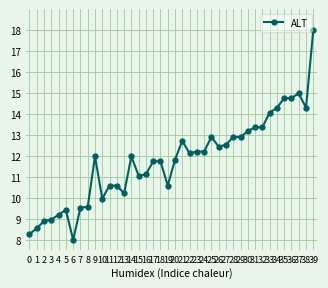

What is the sum of the values at 2 and 26?

21.3